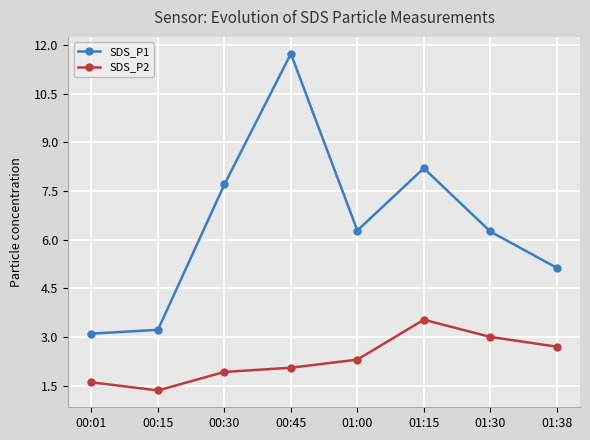

True or false: SDS_P2 and SDS_P1 cross at least once.

False